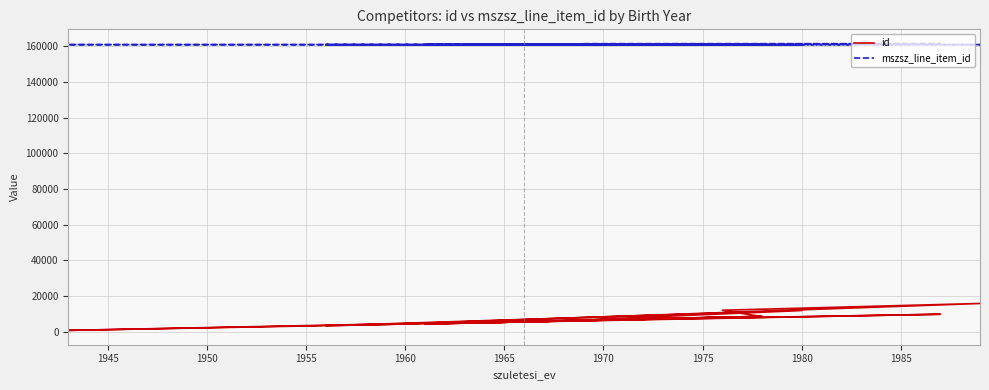

What position from the right is 1980?

11